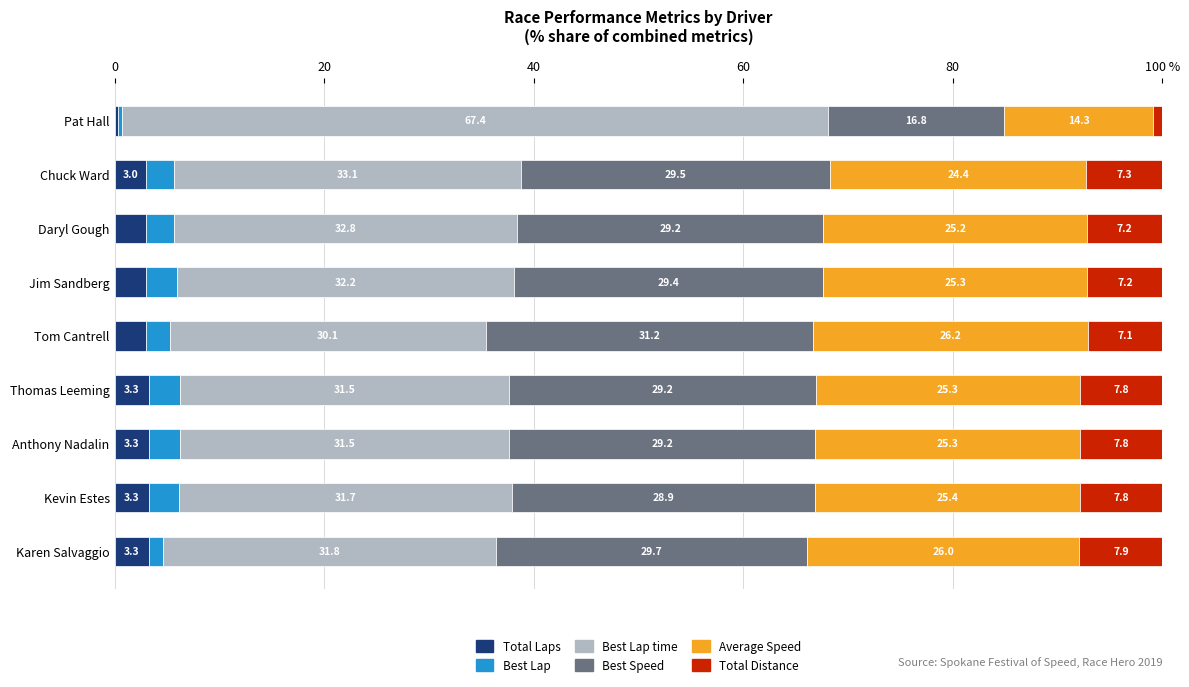

Reading left to right, what are all the values shown in this chart?

Total Laps: 3.3	3.3	3.3	3.3	3.0	3.0	3.0	3.0	0.4
Best Lap: 1.3	2.9	2.9	2.9	2.3	3.0	2.7	2.7	0.4
Best Lap time: 31.8	31.7	31.5	31.5	30.1	32.2	32.8	33.1	67.4
Best Speed: 29.7	28.9	29.2	29.2	31.2	29.4	29.2	29.5	16.8
Average Speed: 26.0	25.4	25.3	25.3	26.2	25.3	25.2	24.4	14.3
Total Distance: 7.9	7.8	7.8	7.8	7.1	7.2	7.2	7.3	0.9